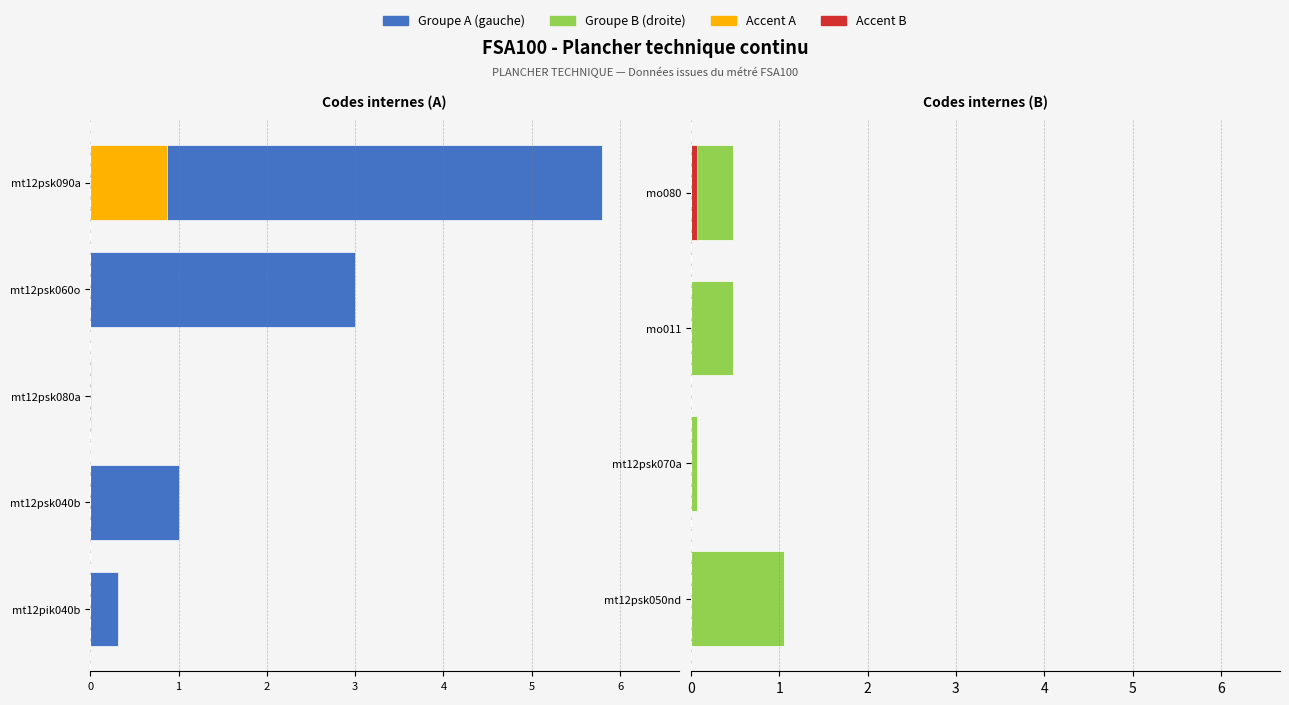

True or false: the data shows 1.0 at mt12psk040b.

True